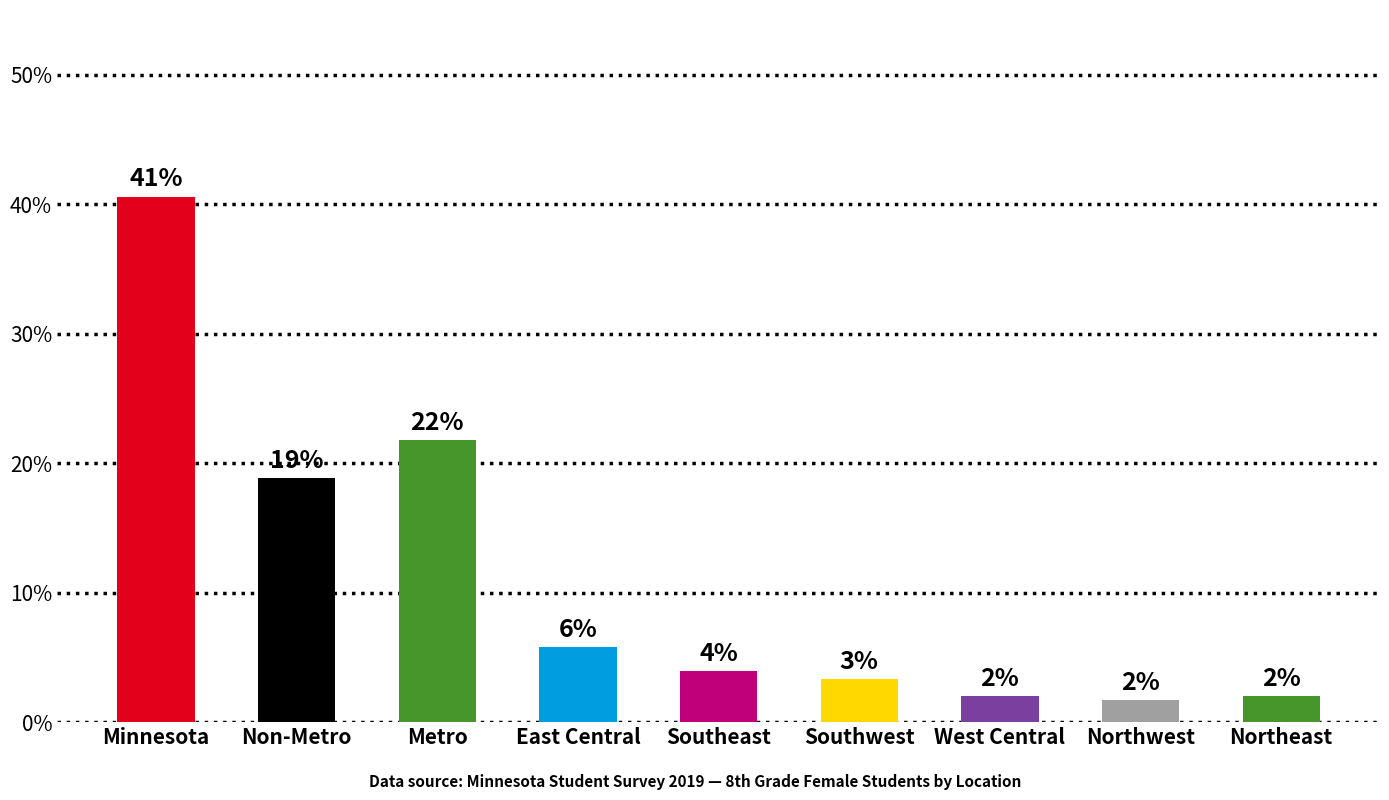

At which category does the chart reach its minimum across all series?

Northwest